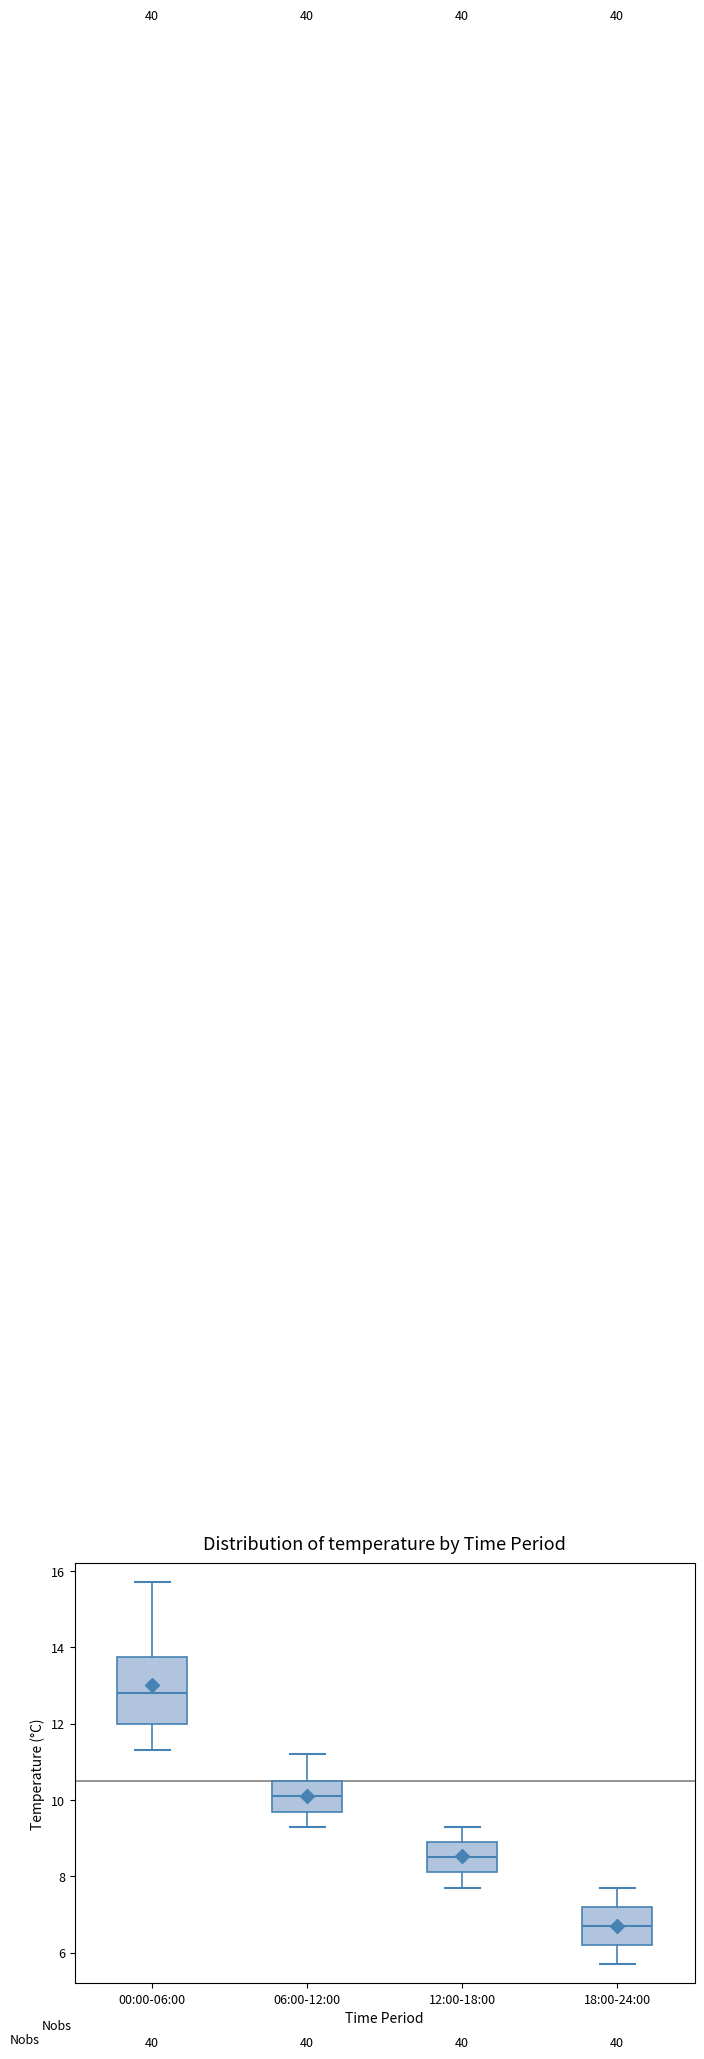

Reading left to right, read every box against the y-axis: the position of its median line, the range the box covers, and the ends of its whiskers. The values are not printed on the chart, so give them approximately, as read against the axis.

00:00-06:00: median 12.8, box 12.0 to 13.8, whiskers 11.4 to 15.8
06:00-12:00: median 10.2, box 9.6 to 10.6, whiskers 9.4 to 11.2
12:00-18:00: median 8.6, box 8.2 to 9.0, whiskers 7.8 to 9.4
18:00-24:00: median 6.8, box 6.2 to 7.2, whiskers 5.8 to 7.8